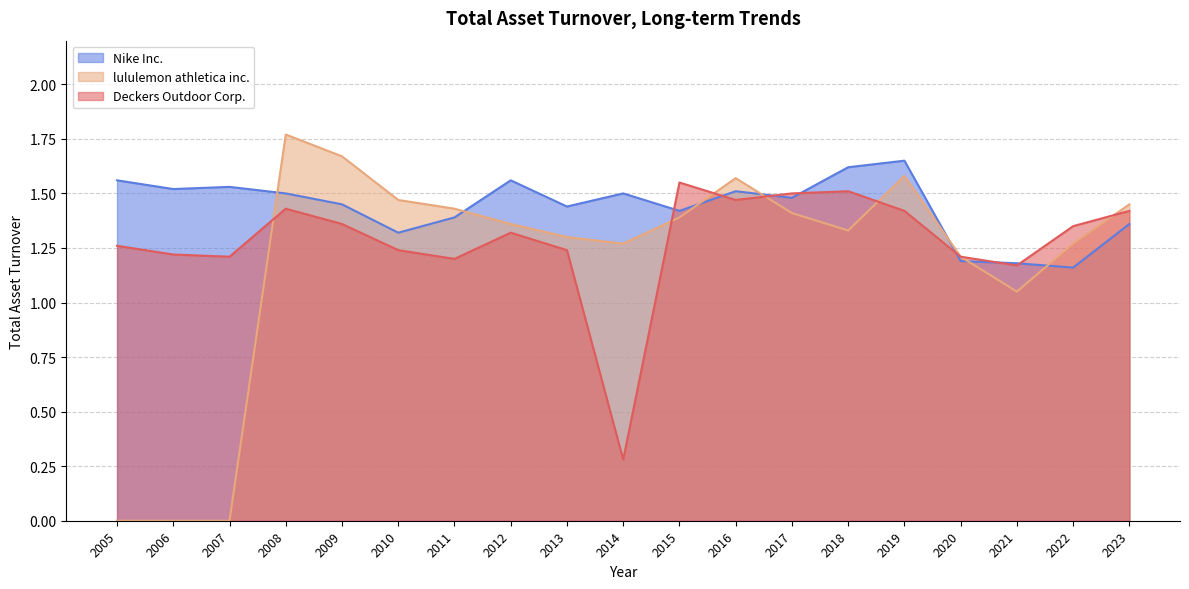

Does the chart display data point markers on the line(s)?

No